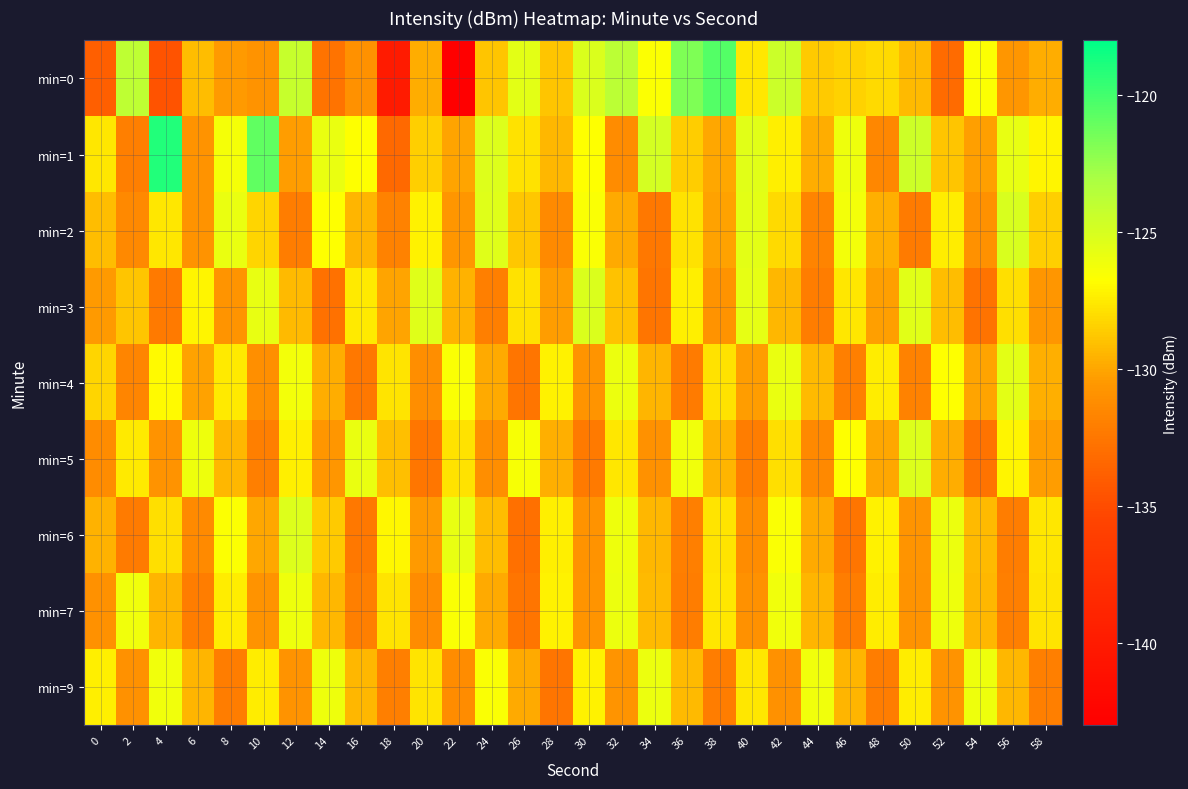

Reading right to left, extract all data points from this chart.

min=0: 58=-129.8	56=-130.6	54=-126.6	52=-133.2	50=-129.3	48=-128.1	46=-128.4	44=-128.7	42=-124.5	40=-127.7	38=-120.5	36=-121.7	34=-126.7	32=-123.8	30=-125.2	28=-128.9	26=-125.6	24=-128.8	22=-142.9	20=-129.8	18=-139.9	16=-130.9	14=-132.7	12=-124.3	10=-130.8	8=-130.5	6=-129.2	4=-134.6	2=-123.9	0=-133.9
min=1: 58=-127.1	56=-125.8	54=-130.3	52=-128.9	50=-124.6	48=-131.5	46=-126.1	44=-129.8	42=-127.3	40=-125.5	38=-130.0	36=-128.6	34=-124.9	32=-131.2	30=-126.7	28=-129.4	26=-127.8	24=-125.3	22=-130.1	20=-128.5	18=-133.2	16=-126.8	14=-125.8	12=-130.4	10=-120.9	8=-126.3	6=-130.9	4=-119.0	2=-132.0	0=-127.6
min=2: 58=-128.5	56=-125.1	54=-130.9	52=-127.4	50=-132.2	48=-129.7	46=-126.3	44=-131.7	42=-128.1	40=-125.6	38=-130.2	36=-127.8	34=-132.4	32=-129.9	30=-126.5	28=-131.3	26=-128.8	24=-125.4	22=-130.6	20=-127.2	18=-131.8	16=-129.5	14=-126.7	12=-132.1	10=-128.3	8=-125.9	6=-130.8	4=-127.6	2=-131.4	0=-129.2
min=3: 58=-130.6	56=-127.9	54=-132.7	52=-129.2	50=-125.5	48=-130.3	46=-127.6	44=-132.1	42=-129.4	40=-125.7	38=-130.8	36=-127.3	34=-132.6	32=-129.0	30=-125.2	28=-130.4	26=-127.8	24=-132.0	22=-129.6	20=-125.4	18=-130.1	16=-127.5	14=-132.8	12=-129.3	10=-125.8	8=-130.7	6=-127.1	4=-132.3	2=-128.9	0=-130.5
min=4: 58=-129.7	56=-125.6	54=-130.1	52=-126.7	50=-131.8	48=-127.4	46=-132.0	44=-129.3	42=-125.9	40=-130.4	38=-127.8	36=-132.2	34=-129.5	32=-126.0	30=-130.7	28=-127.2	26=-132.6	24=-129.9	22=-126.5	20=-131.1	18=-127.7	16=-132.4	14=-129.8	12=-126.3	10=-131.0	8=-127.5	6=-130.2	4=-126.9	2=-131.6	0=-128.3
min=5: 58=-130.4	56=-127.1	54=-132.7	52=-129.8	50=-125.3	48=-130.0	46=-126.7	44=-131.4	42=-127.9	40=-132.1	38=-129.5	36=-126.2	34=-130.9	32=-127.6	30=-132.3	28=-129.7	26=-126.4	24=-131.1	22=-127.8	20=-132.5	18=-129.1	16=-125.9	14=-130.6	12=-127.3	10=-132.0	8=-129.4	6=-126.1	4=-130.8	2=-127.5	0=-131.2
min=6: 58=-127.6	56=-132.1	54=-129.3	52=-126.0	50=-130.7	48=-127.2	46=-132.6	44=-129.9	42=-126.5	40=-131.2	38=-127.7	36=-132.0	34=-129.4	32=-126.1	30=-130.8	28=-127.3	26=-132.9	24=-129.2	22=-125.8	20=-130.5	18=-127.0	16=-132.4	14=-128.7	12=-125.3	10=-130.0	8=-126.6	6=-131.3	4=-127.9	2=-132.2	0=-129.6
min=7: 58=-127.7	56=-132.0	54=-129.4	52=-126.1	50=-130.8	48=-127.4	46=-132.1	44=-129.5	42=-126.2	40=-130.9	38=-127.6	36=-132.1	34=-129.3	32=-126.0	30=-130.7	28=-127.2	26=-132.6	24=-129.9	22=-126.5	20=-131.2	18=-127.7	16=-132.0	14=-129.4	12=-126.1	10=-130.8	8=-127.4	6=-132.1	4=-129.5	2=-126.2	0=-130.9
min=9: 58=-132.0	56=-129.4	54=-126.1	52=-130.8	50=-127.4	48=-132.1	46=-129.5	44=-126.2	42=-130.9	40=-127.6	38=-132.1	36=-129.3	34=-126.0	32=-130.7	30=-127.2	28=-132.6	26=-129.9	24=-126.5	22=-131.2	20=-127.7	18=-132.0	16=-129.4	14=-126.1	12=-130.8	10=-127.4	8=-132.1	6=-129.5	4=-126.2	2=-130.9	0=-127.3